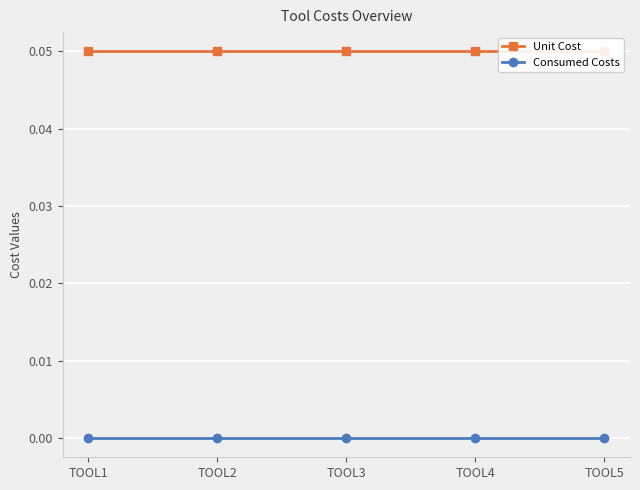

What is the sum of all Unit Cost values?

0.2